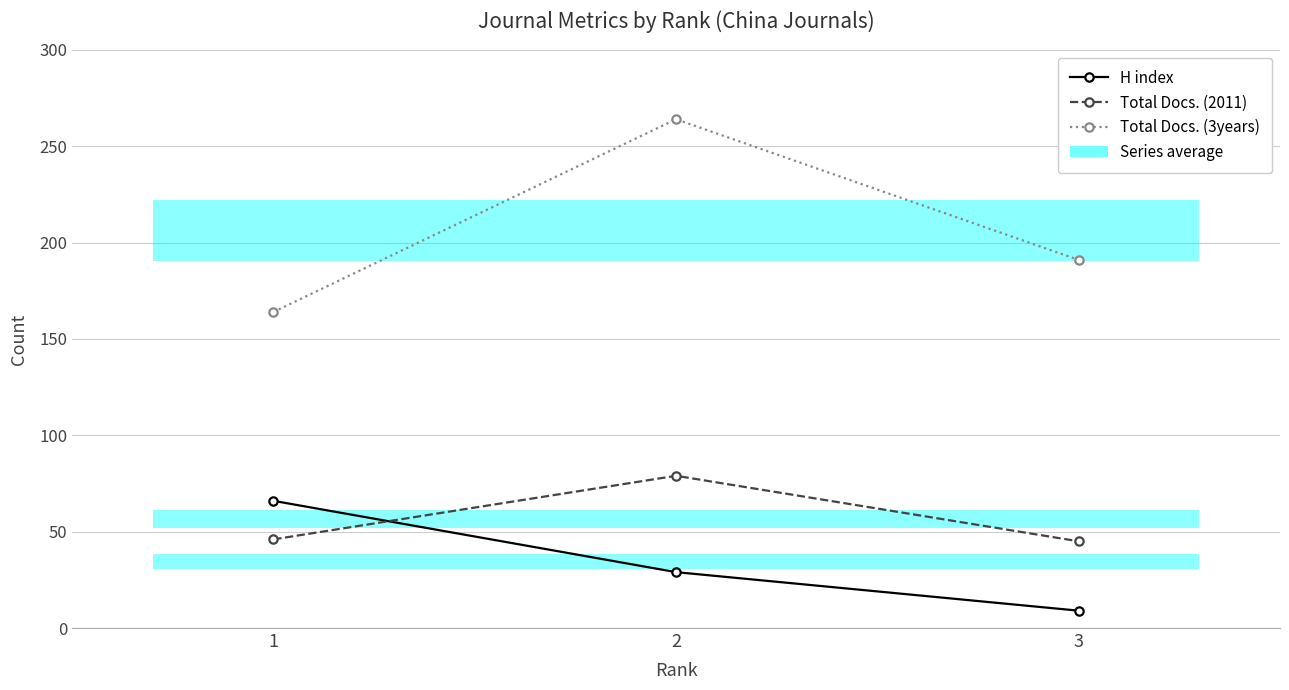

List the series in order of their peak value, lowest first.

H index, Total Docs. (2011), Total Docs. (3years)